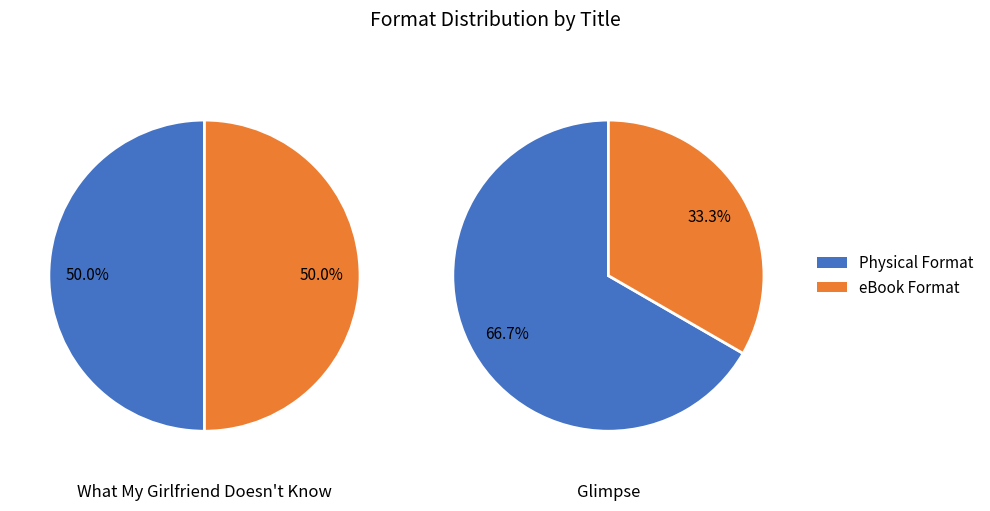

To the nearest percent, what is the difference between the 1 and 0 slice percentages?

33%